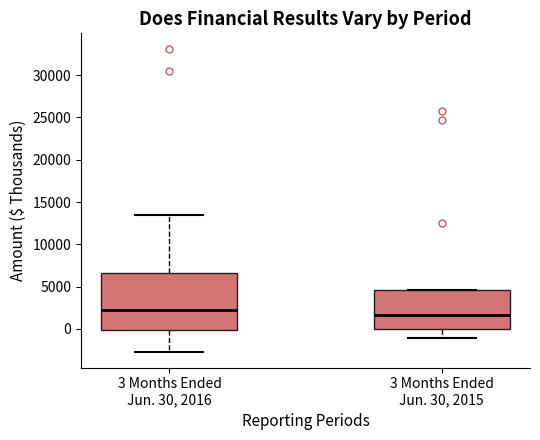

Reading left to right, read every box against the y-axis: the position of its median line, the range the box covers, and the ends of its whiskers. The values are not printed on the chart, so give them approximately, as read against the axis.

3 Months Ended Jun. 30, 2016: median 2500, box 0 to 6500, whiskers -3000 to 13500
3 Months Ended Jun. 30, 2015: median 1500, box 0 to 4500, whiskers -1000 to 4500